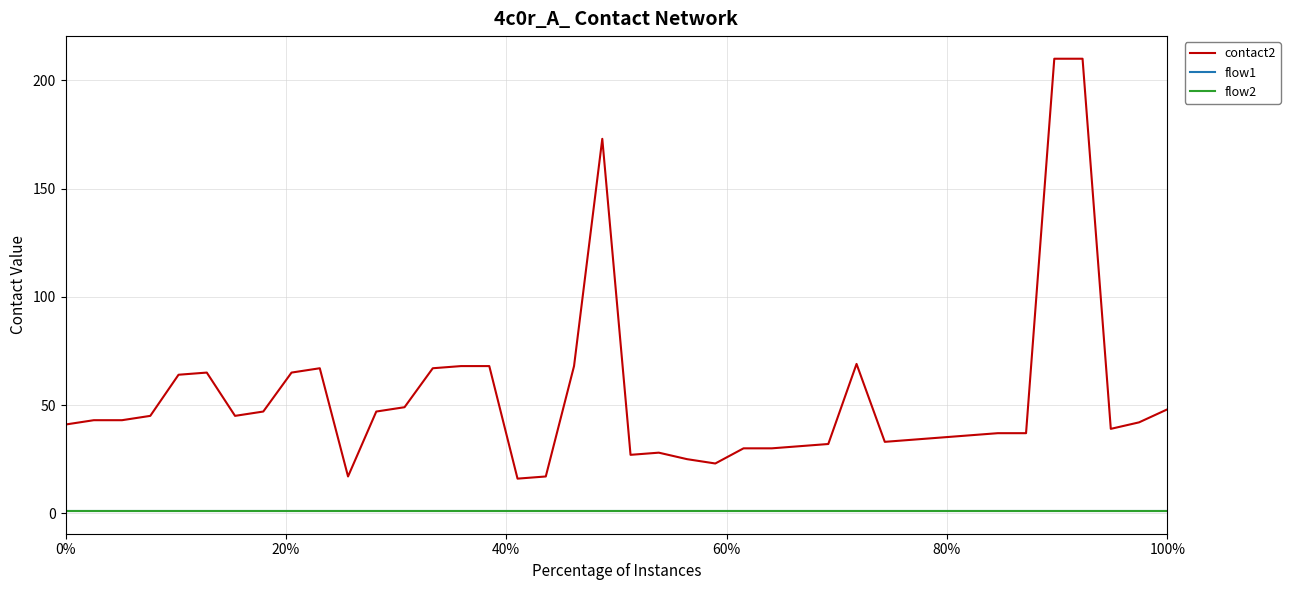

True or false: flow2 and flow1 intersect in this chart.

False